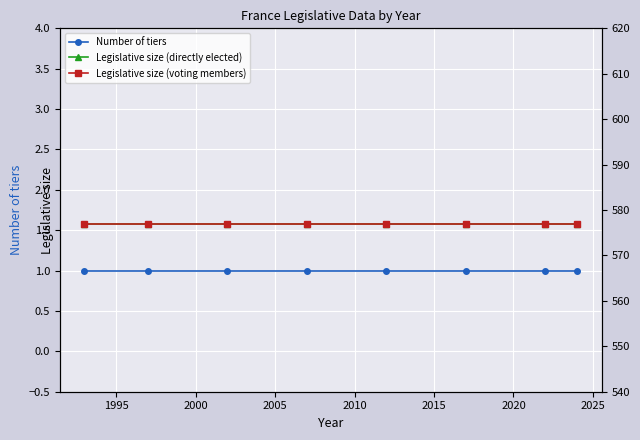

At how many categories does at least one series exceed 182?

8